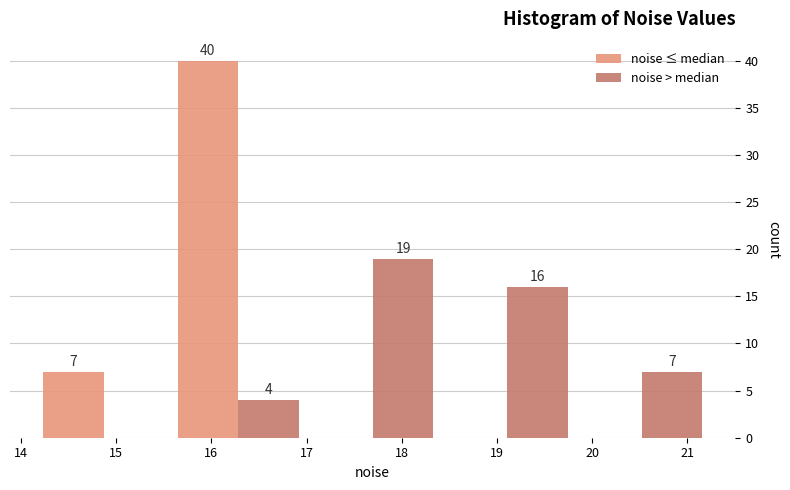

In the noise > median series, which range on the x-axis has the tallest bar?

17.0 to 18.4